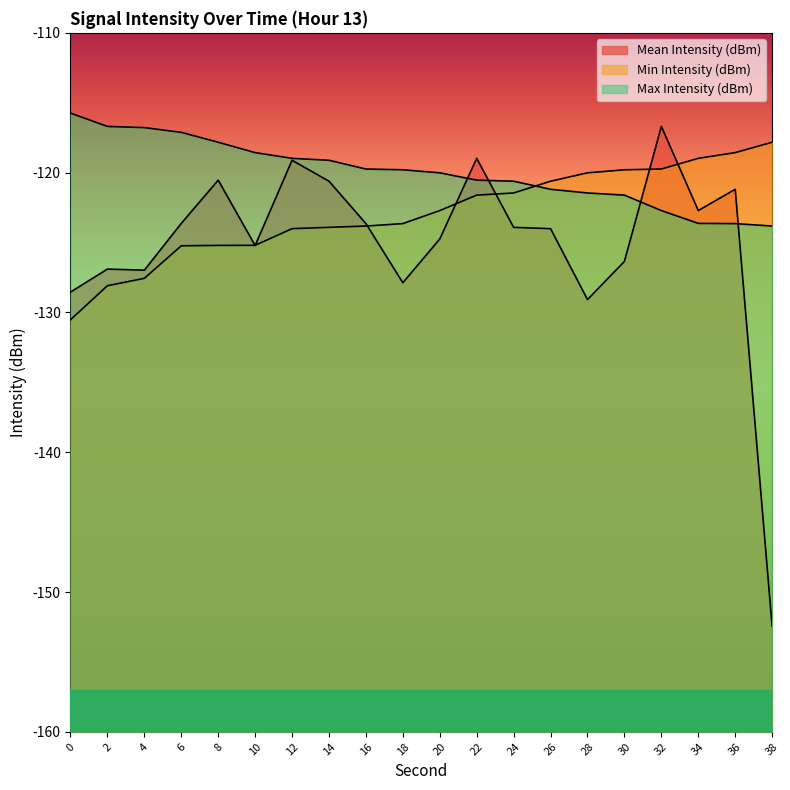

Reading right to left, extract all data points from this chart.

Mean Intensity (dBm): 38=-152.5	36=-121.2	34=-122.7	32=-116.7	30=-126.3	28=-129.1	26=-124.0	24=-123.9	22=-119.0	20=-124.7	18=-127.9	16=-123.6	14=-120.6	12=-119.1	10=-125.2	8=-120.5	6=-123.6	4=-127.0	2=-126.9	0=-128.5
Min Intensity (dBm): 38=-117.8	36=-118.6	34=-119.0	32=-119.7	30=-119.8	28=-120.0	26=-120.6	24=-121.5	22=-121.6	20=-122.7	18=-123.6	16=-123.8	14=-123.9	12=-124.0	10=-125.2	8=-125.2	6=-125.2	4=-127.6	2=-128.1	0=-130.5
Max Intensity (dBm): 38=-123.8	36=-123.6	34=-123.6	32=-122.7	30=-121.6	28=-121.5	26=-121.2	24=-120.6	22=-120.5	20=-120.0	18=-119.8	16=-119.7	14=-119.1	12=-119.0	10=-118.6	8=-117.8	6=-117.1	4=-116.8	2=-116.7	0=-115.7